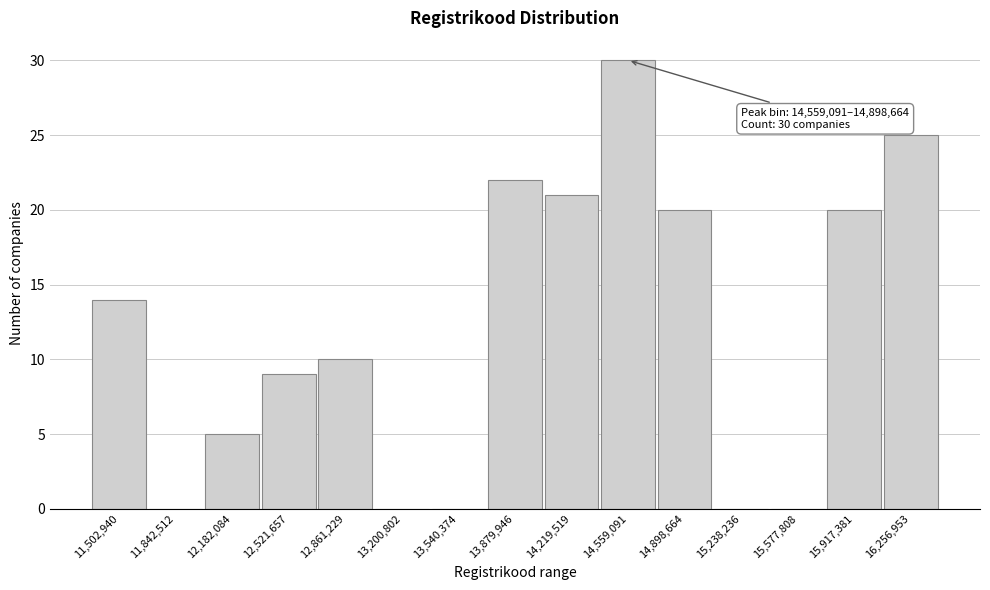

Reading left to right, what are all the values shown in this chart?

11,502,940=14	11,842,512=0	12,182,084=5	12,521,657=9	12,861,229=10	13,200,802=0	13,540,374=0	13,879,946=22	14,219,519=21	14,559,091=30	14,898,664=20	15,238,236=0	15,577,808=0	15,917,381=20	16,256,953=25